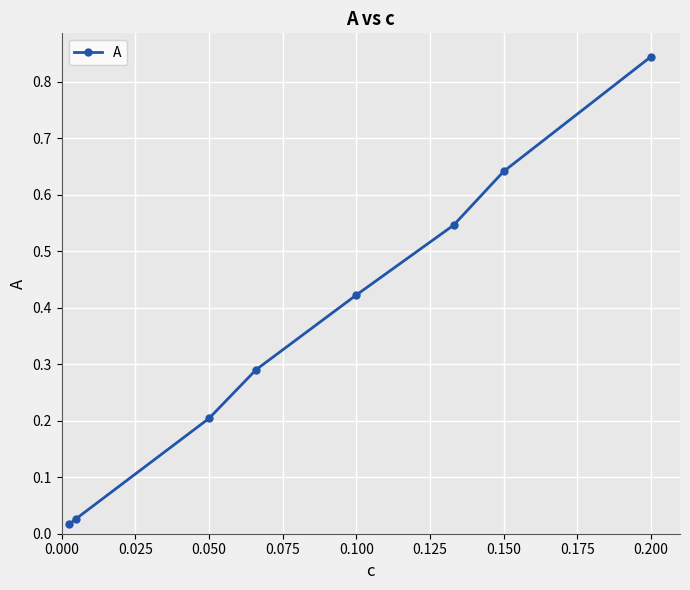

How many lines are shown in the chart?

1